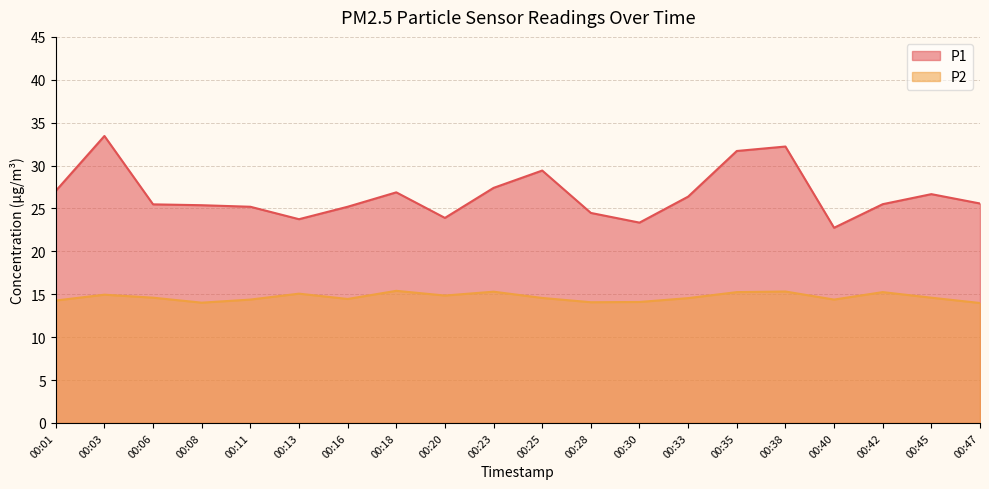

Is the value of P1 at 00:06 greater than the value of P2 at 00:18?

Yes